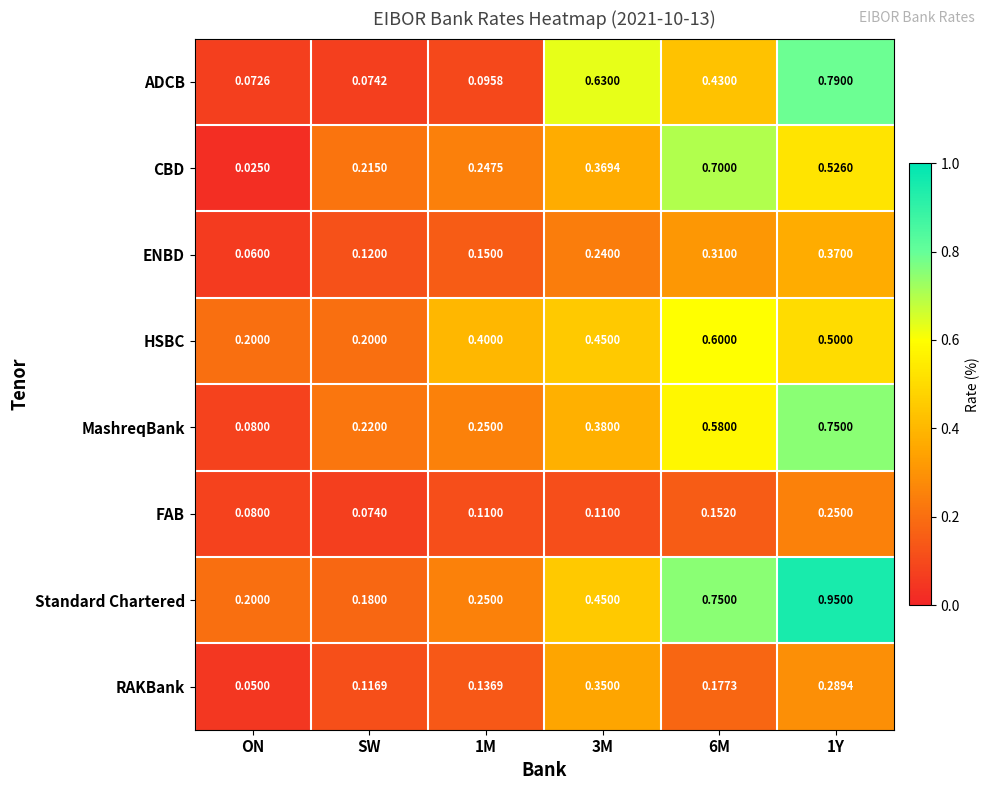

At 6M, list the series in order from smallest to largest.

FAB, RAKBank, ENBD, ADCB, MashreqBank, HSBC, CBD, Standard Chartered